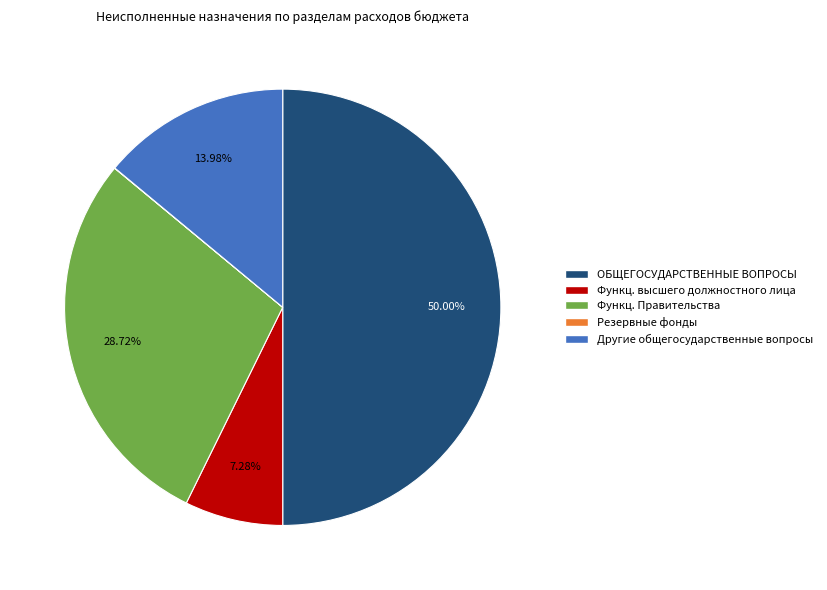

To the nearest percent, what is the difference between the largest and smallest slice percentages?

50%